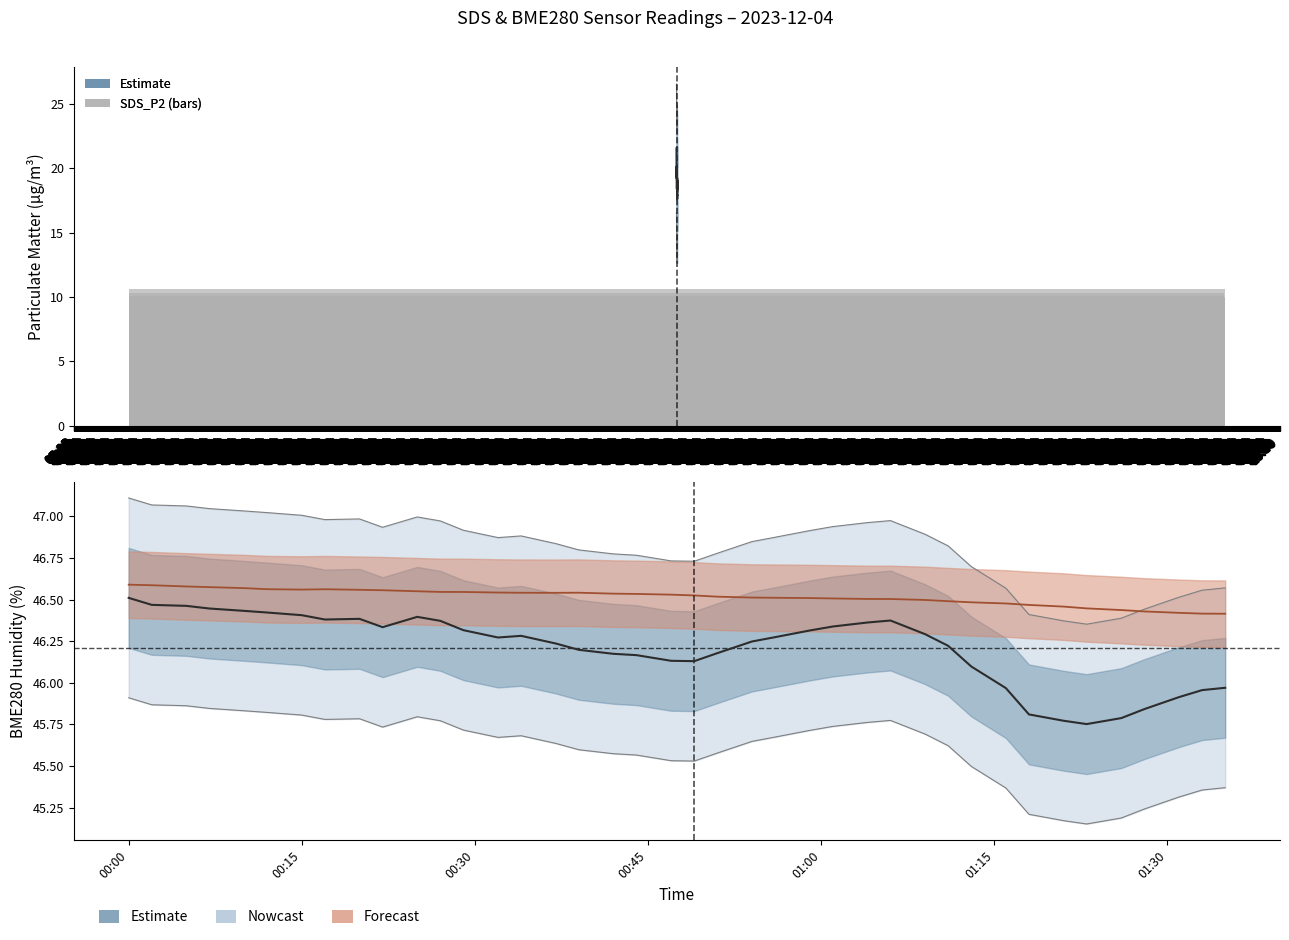

What is the difference between the second highest and second lowest values in the BME280_humidity series?

0.7